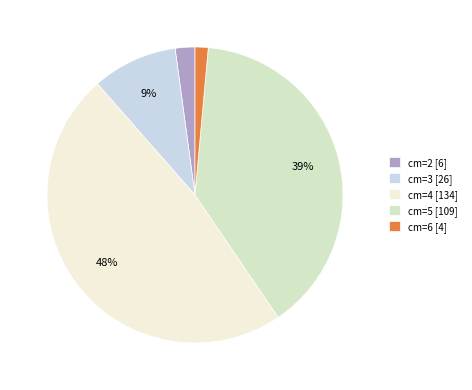

Which slice is the largest?

cm=4